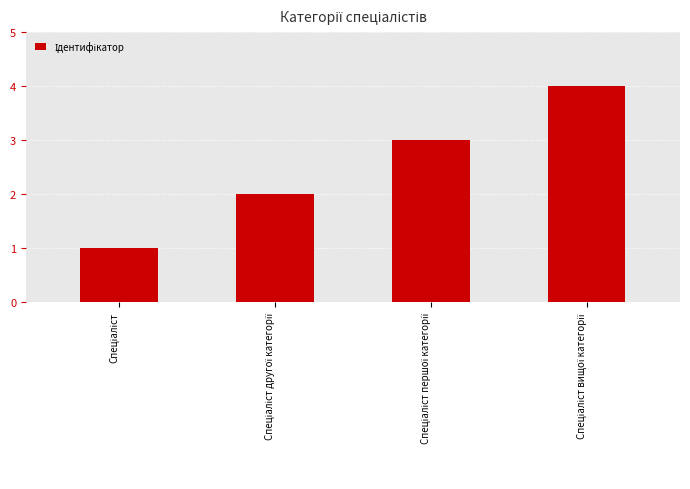

What is the sum of all values?

10